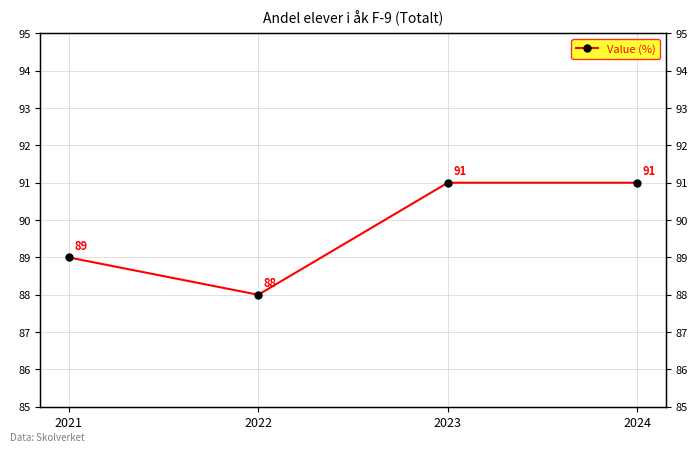

The chart shows a value of 132 at 2022. True or false?

False